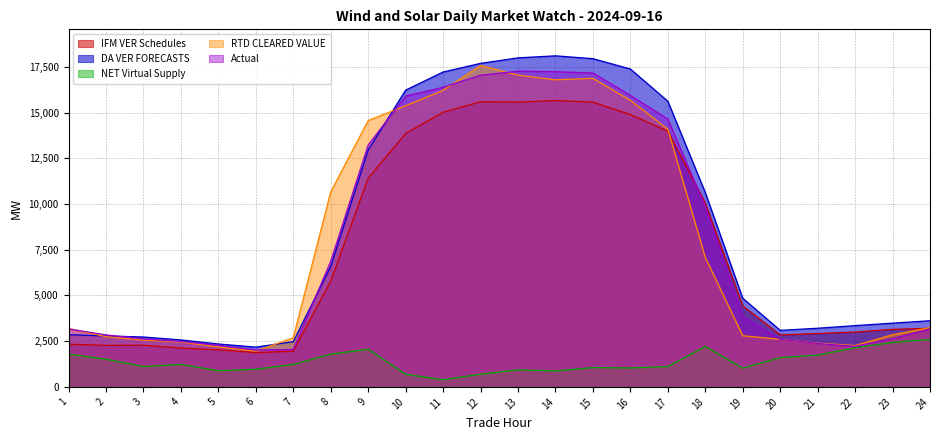

Which series changed the most between 12 and 18?

RTD CLEARED VALUE